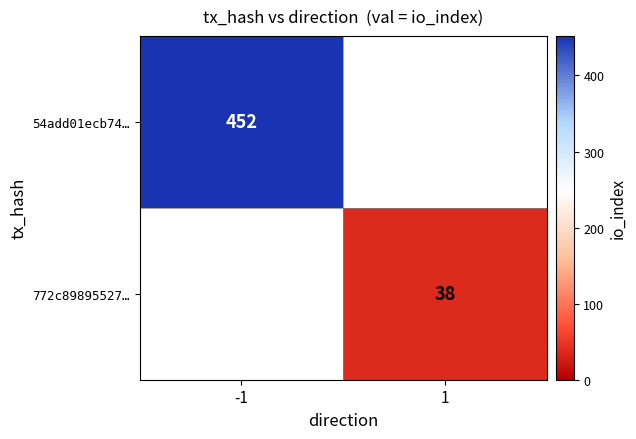

Is the value of 54add01ecb74… at -1 greater than the value of 772c89895527… at 1?

Yes